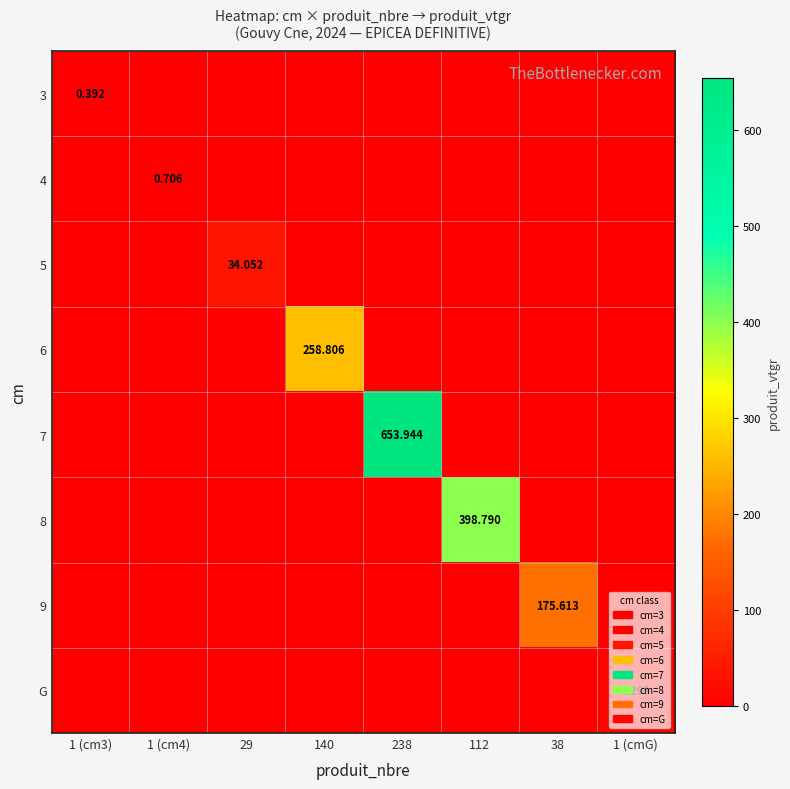

Between 238 and 38, which is larger?

238